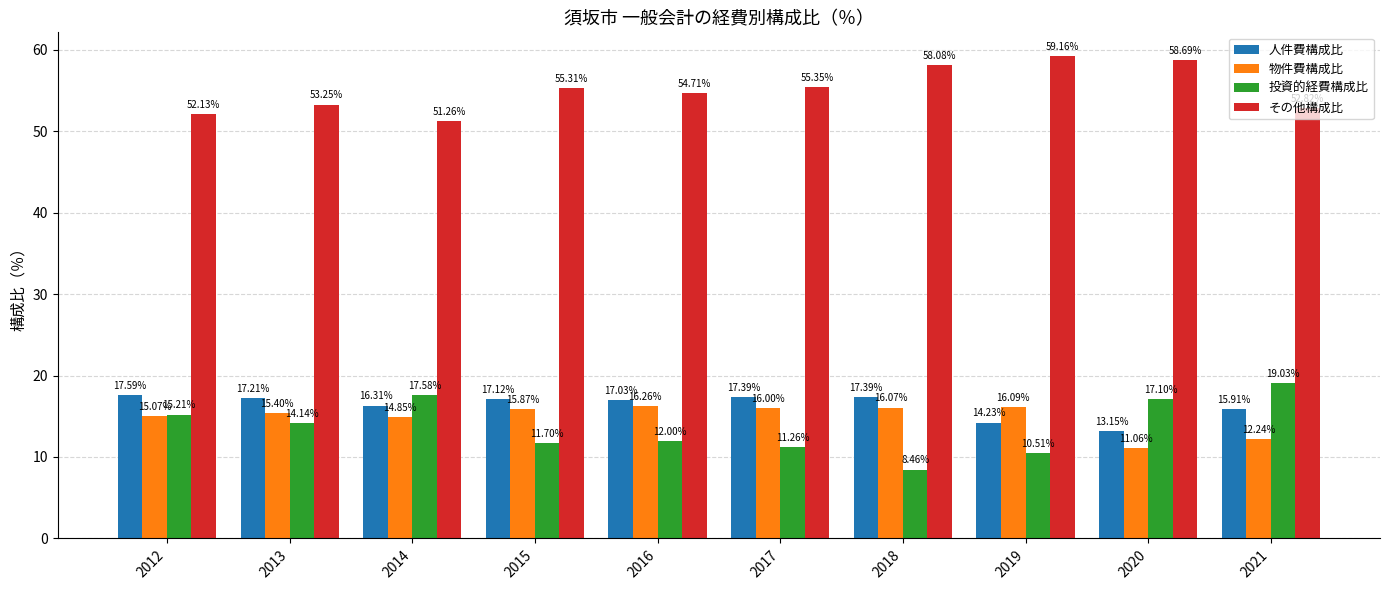

Which series has the widest spread of values?

投資的経費構成比